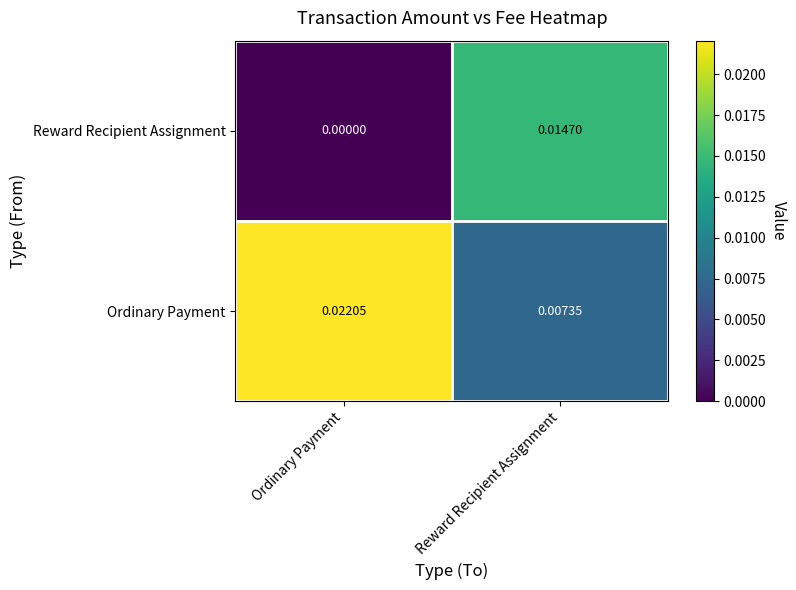

At which label is Ordinary Payment closest to 0?

Reward Recipient Assignment